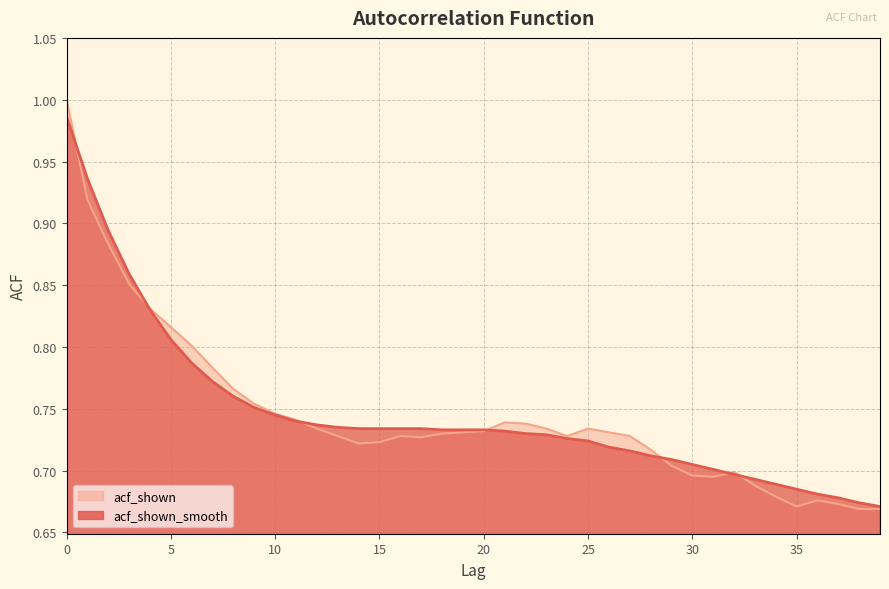

Which series has the widest spread of values?

acf_shown